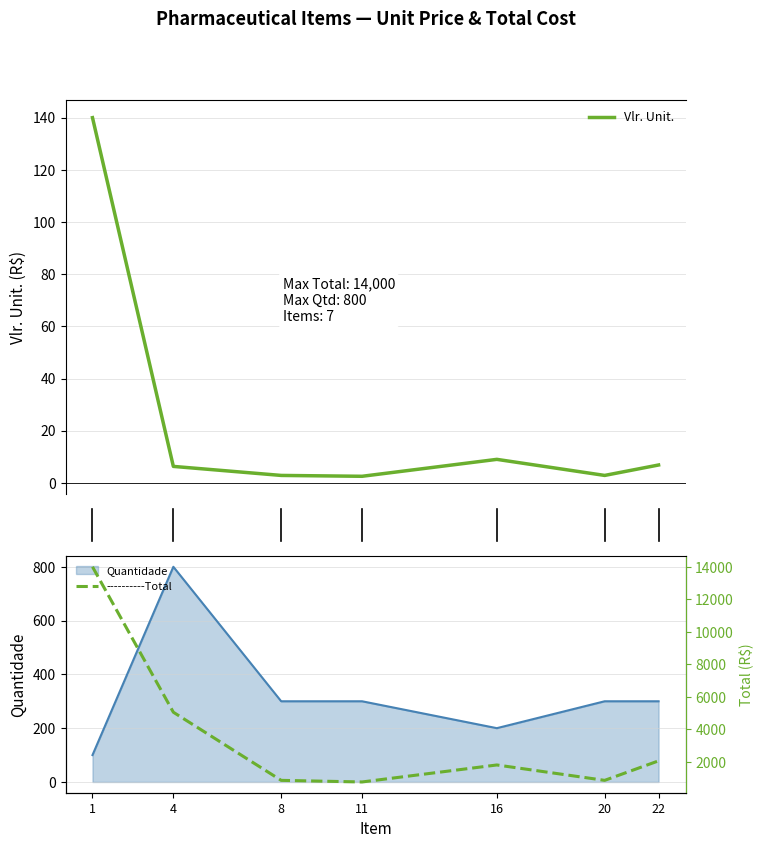

True or false: Vlr. Unit. has more than 0 interior local peaks.

True